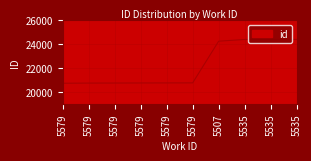

Where is the data nearest to the value 22564?

5507